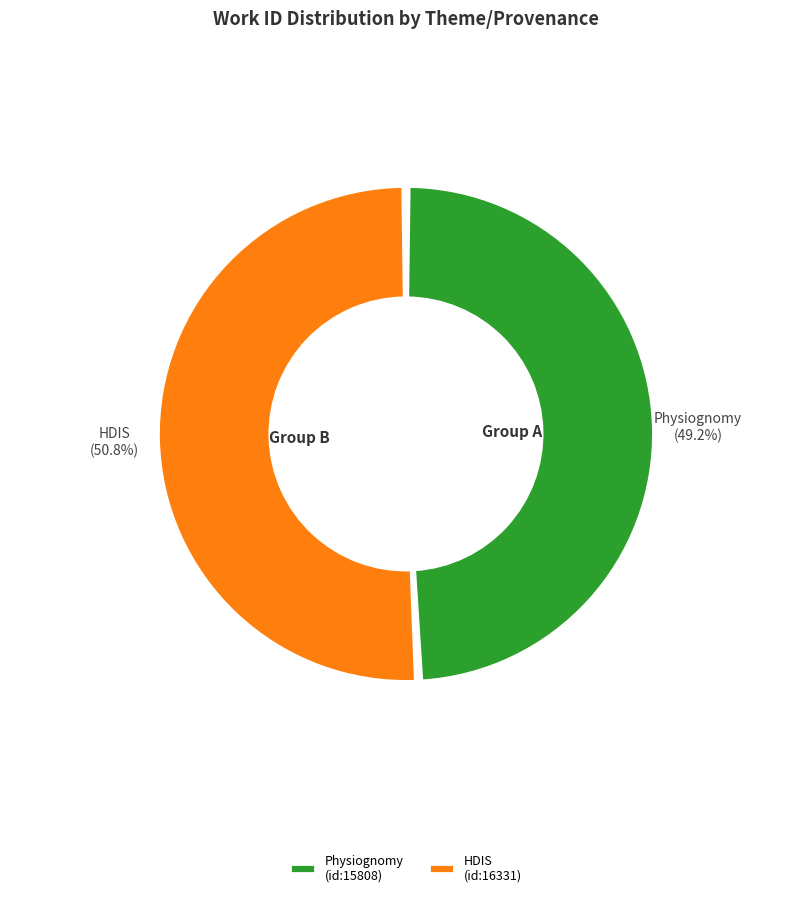

Which slice represents more than half of the pie?

HDIS